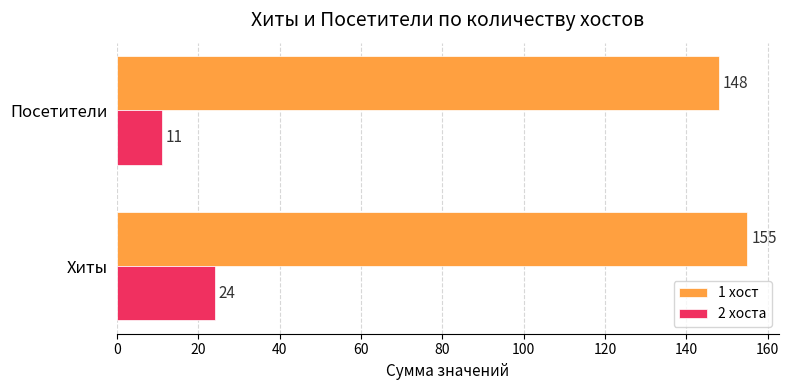

List the labels in order of 1 хост value, largest first.

Хиты, Посетители